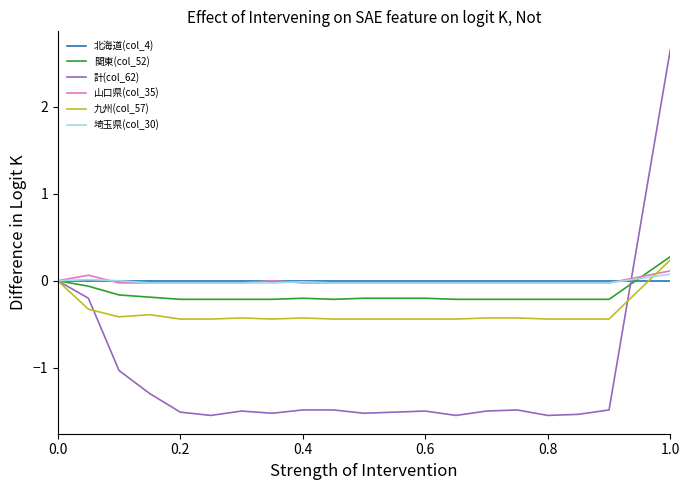

How many lines are shown in the chart?

6